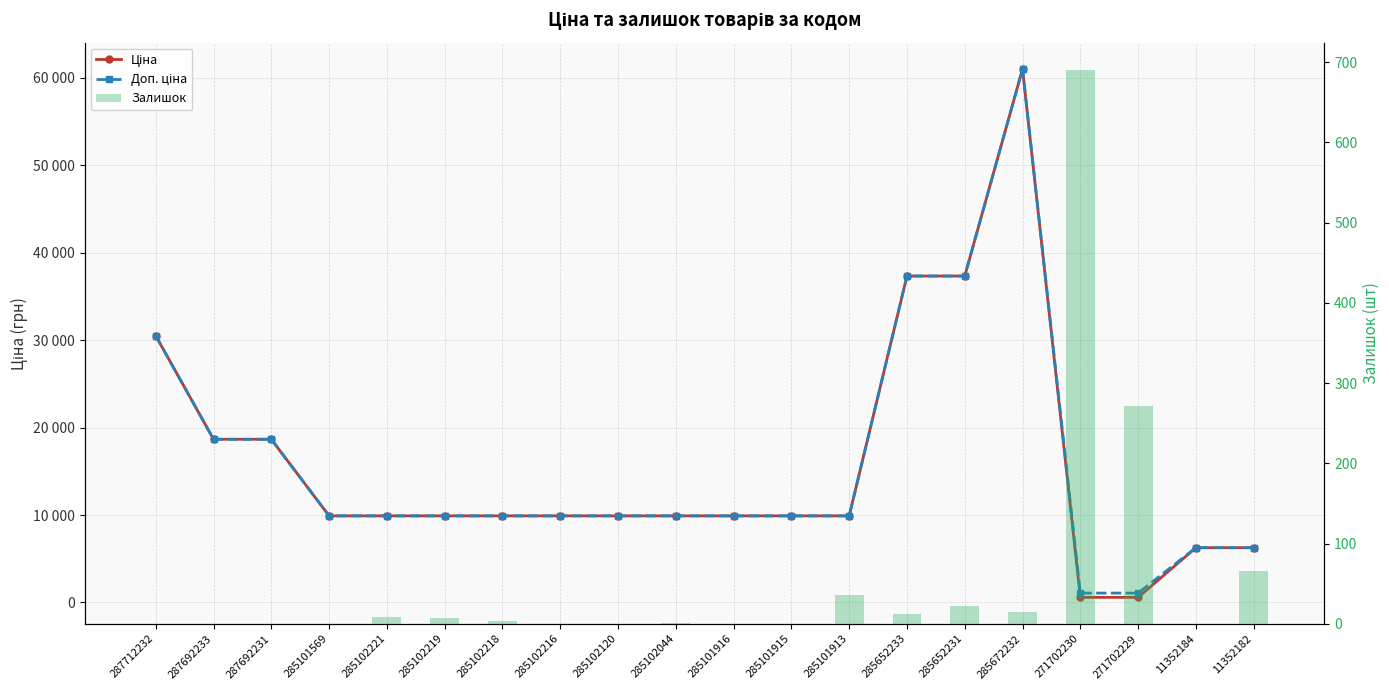

How many data points in Залишок are less than 3?

10